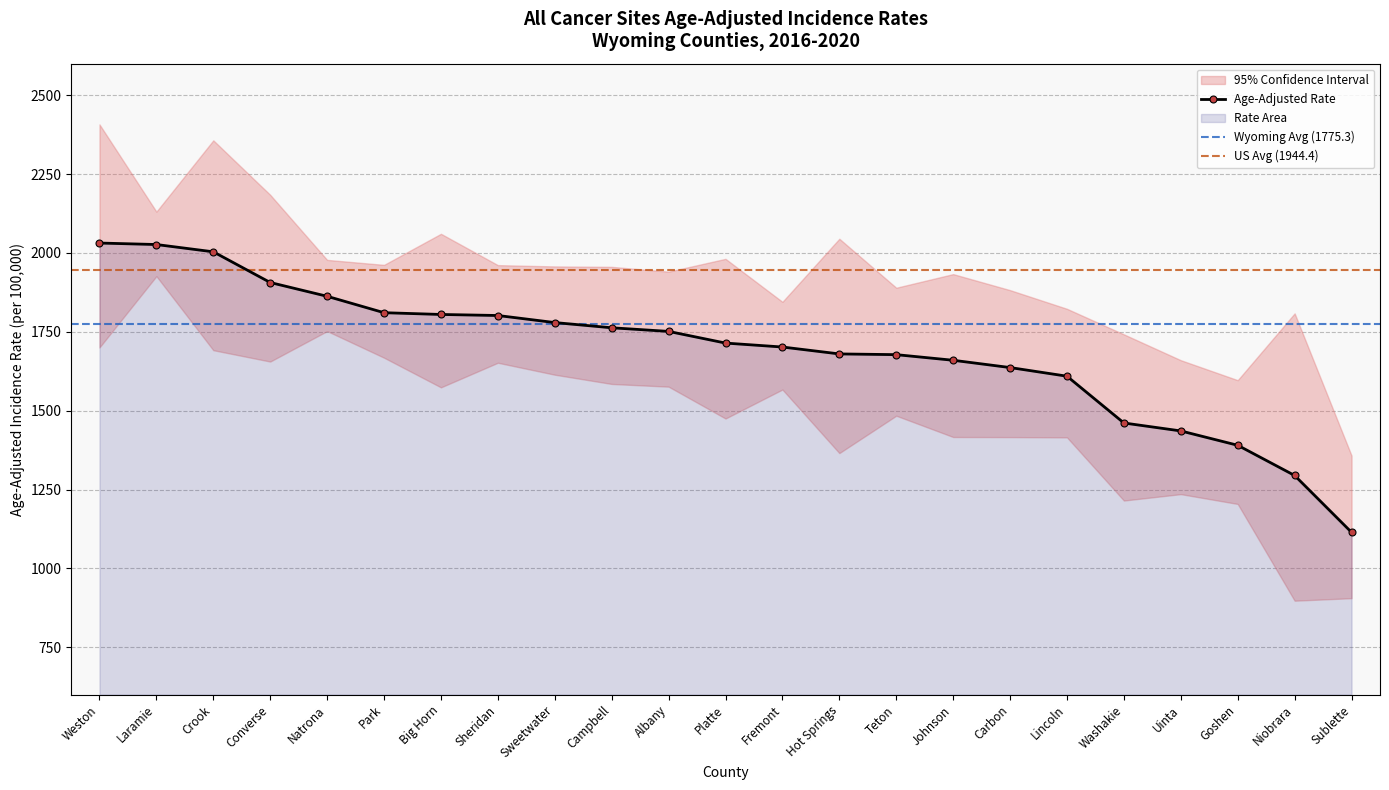

True or false: Upper 95% CI and Age-Adjusted Rate cross at least once.

False